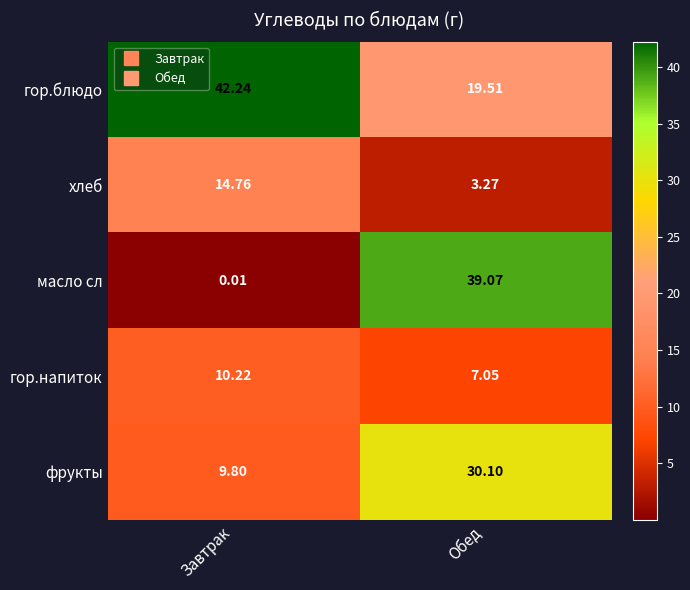

List the series in order of their peak value, highest first.

гор.блюдо, масло сл, фрукты, хлеб, гор.напиток